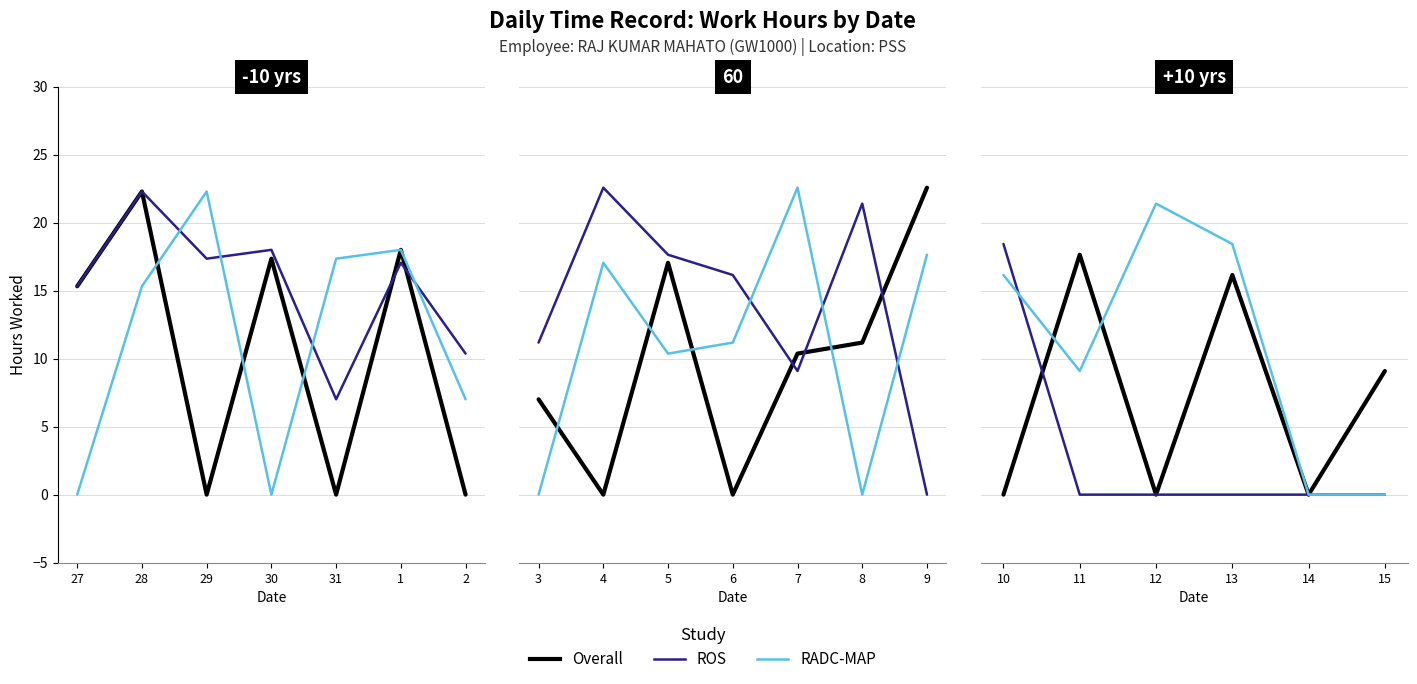

How many interior local valleys does the RADC-MAP series have?

1